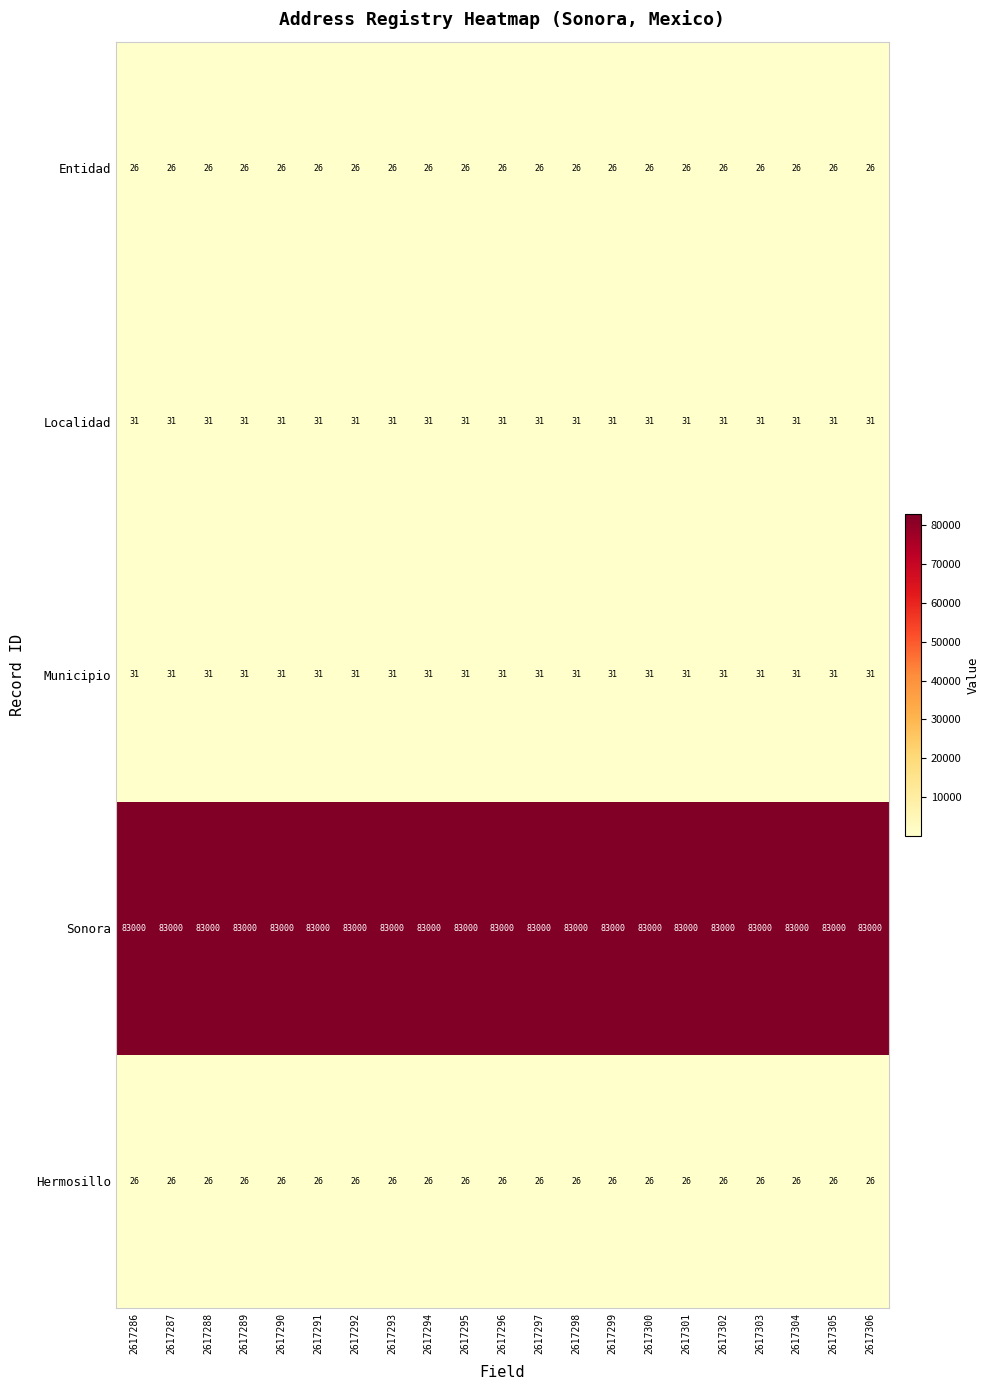

What is the total value across all series at 2617301?

83114